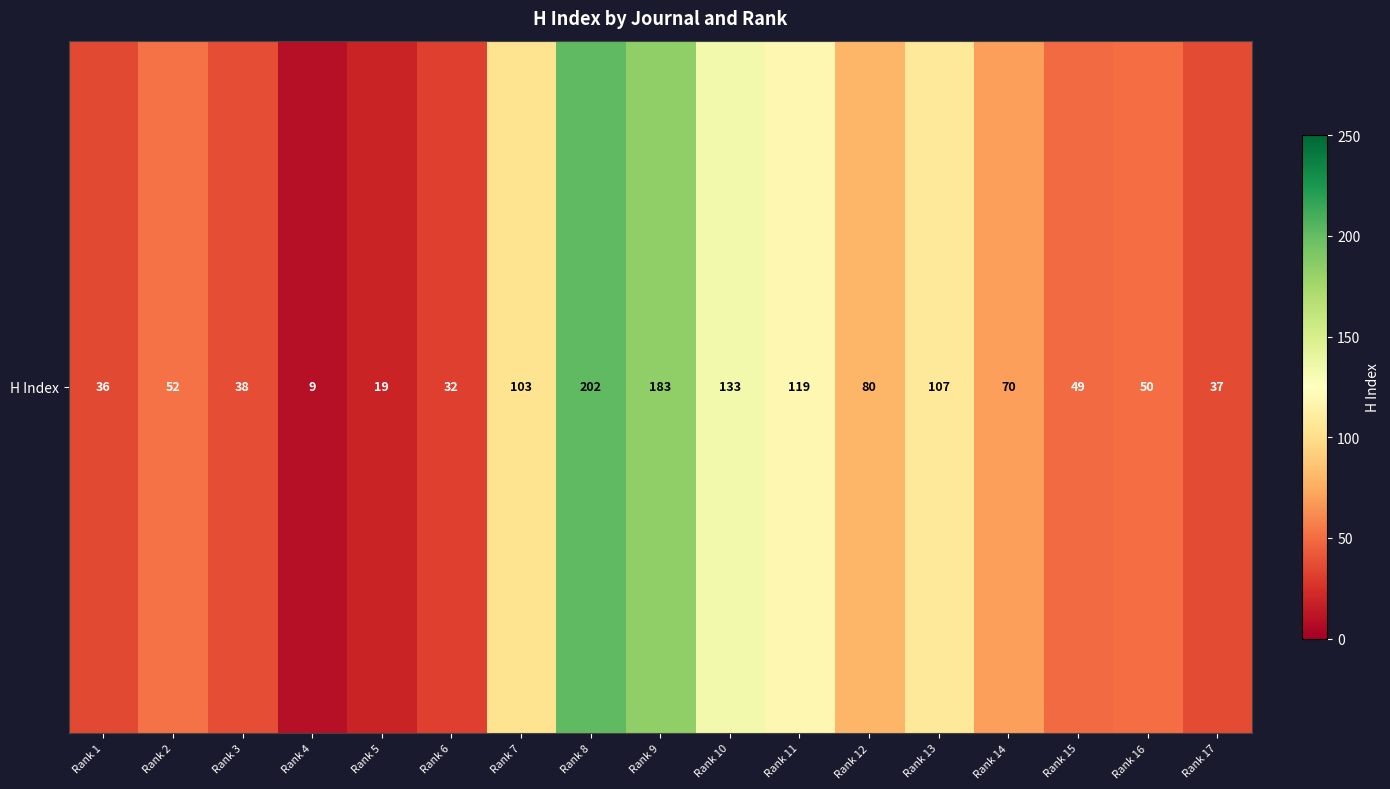

The value at Rank 3 is 38. True or false?

True